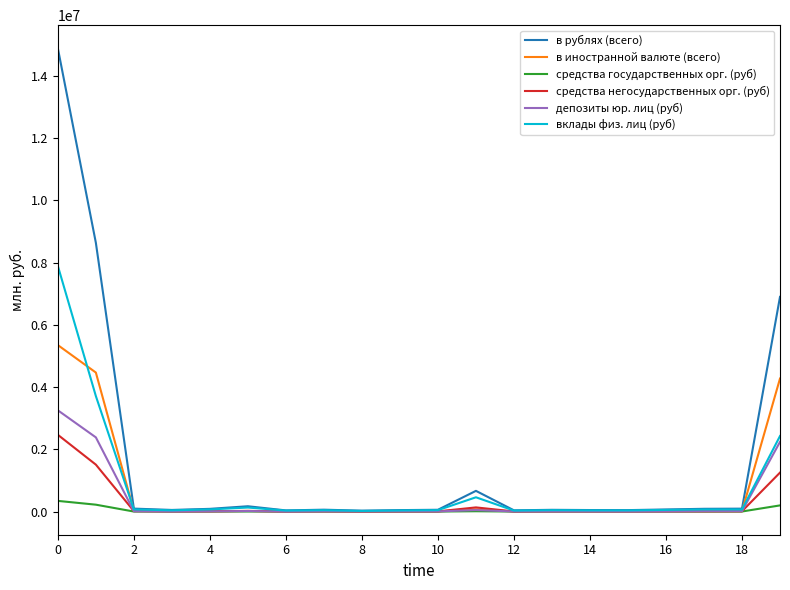

Which series has the largest total across all categories?

в рублях (всего)